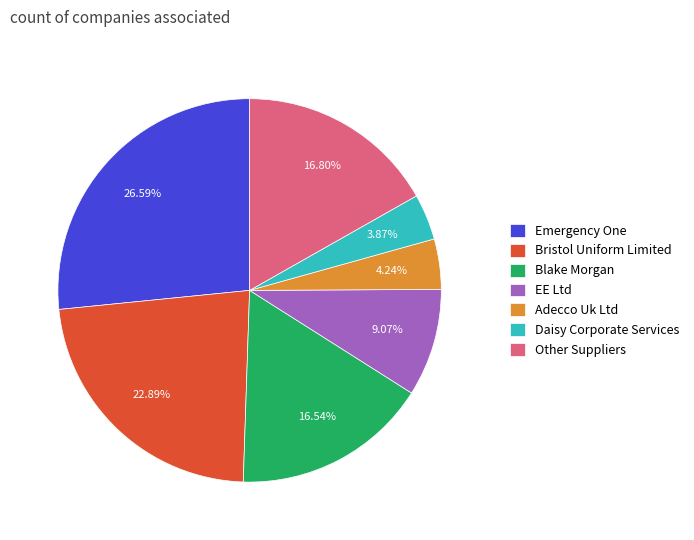

What percentage is NOT represented by EE Ltd?

90.9%